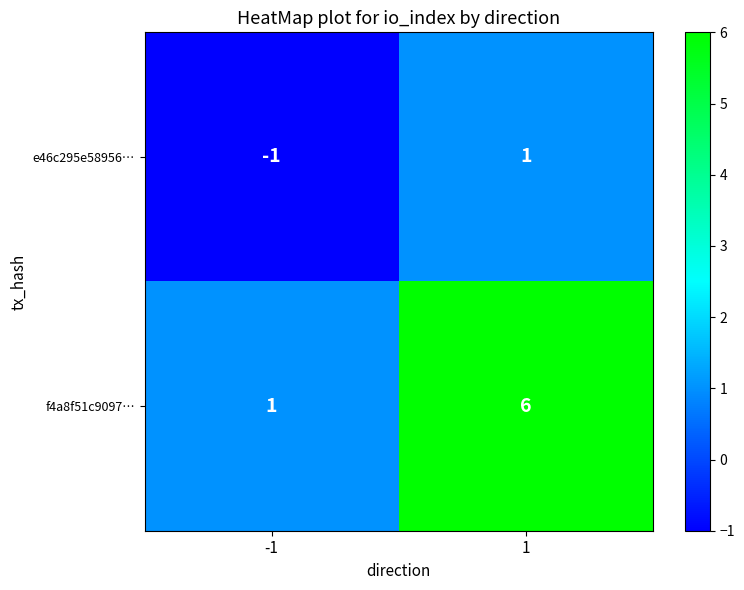

Which series has the widest spread of values?

f4a8f51c9097…